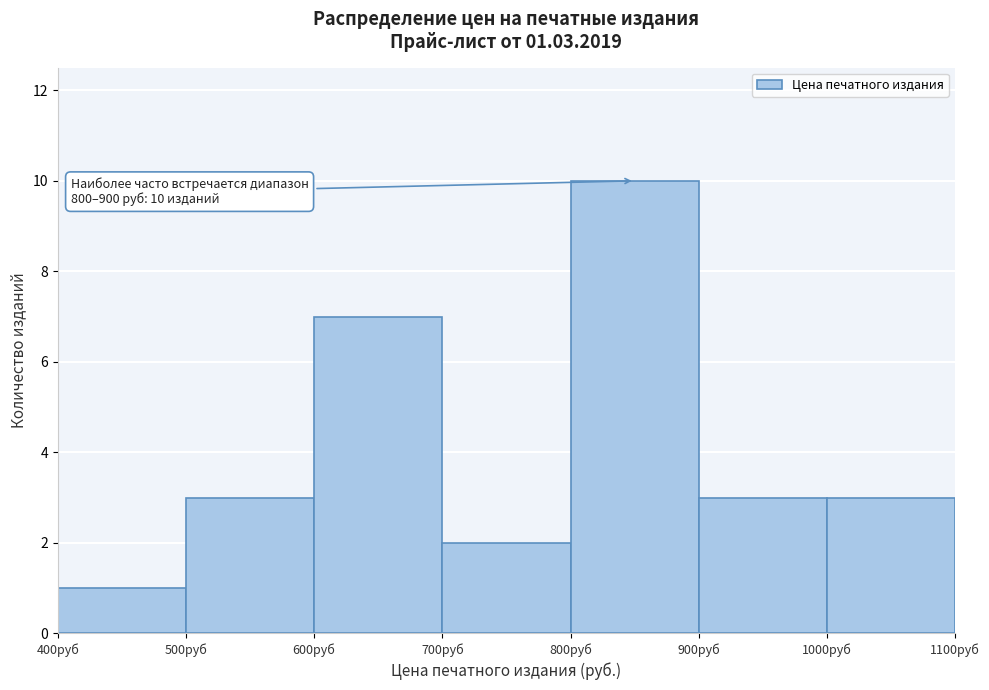

Over which range of the x-axis is the bar tallest?

800 to 900